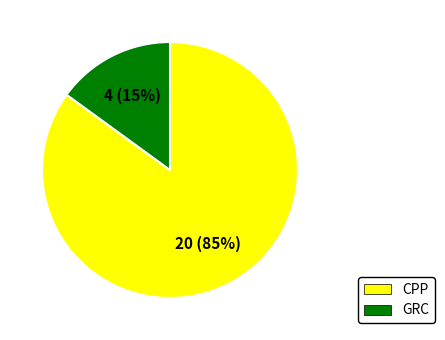

Is there a majority slice in this chart?

Yes